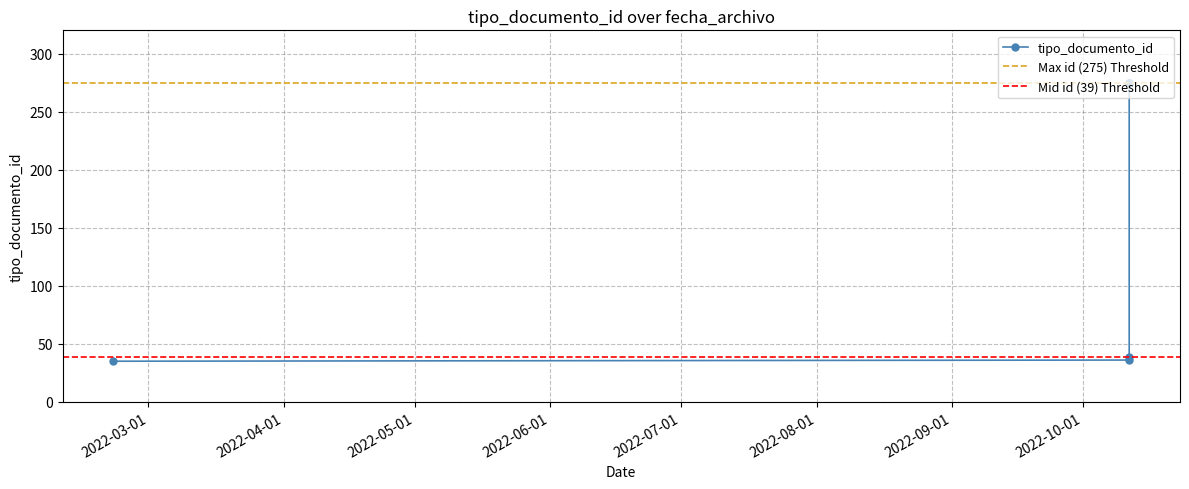

At which category does the chart reach its minimum across all series?

2022-02-21